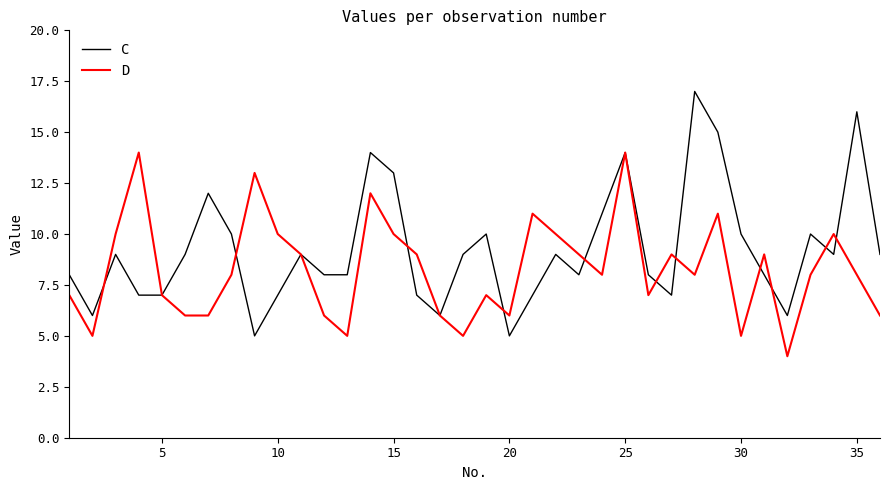

What is the maximum value for D?

14